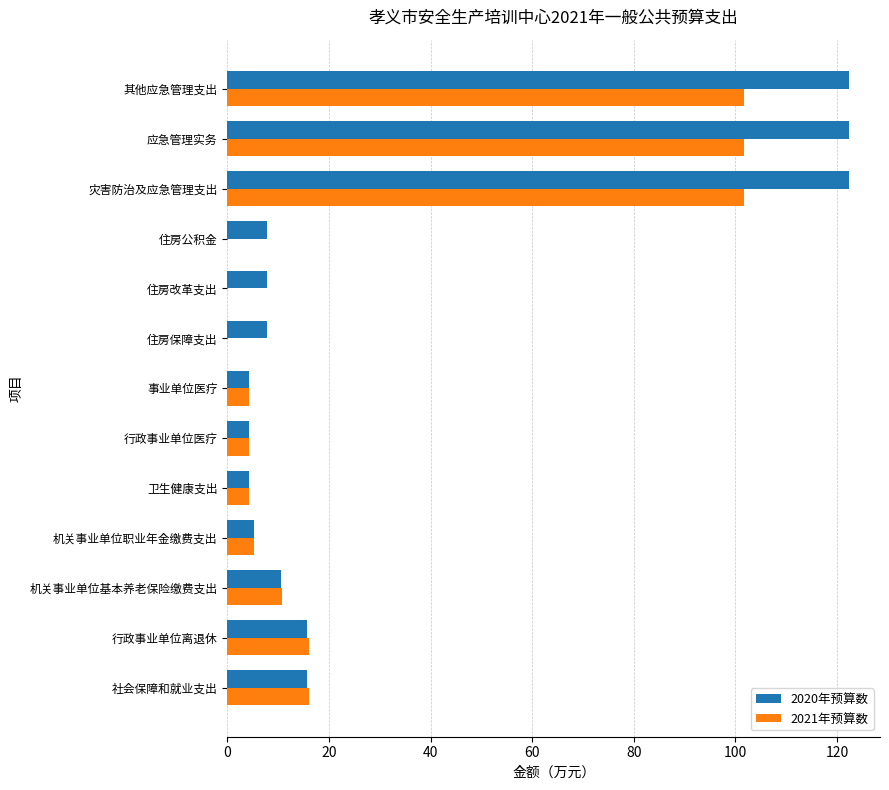

What is the maximum value for 2021年预算数?

101.7